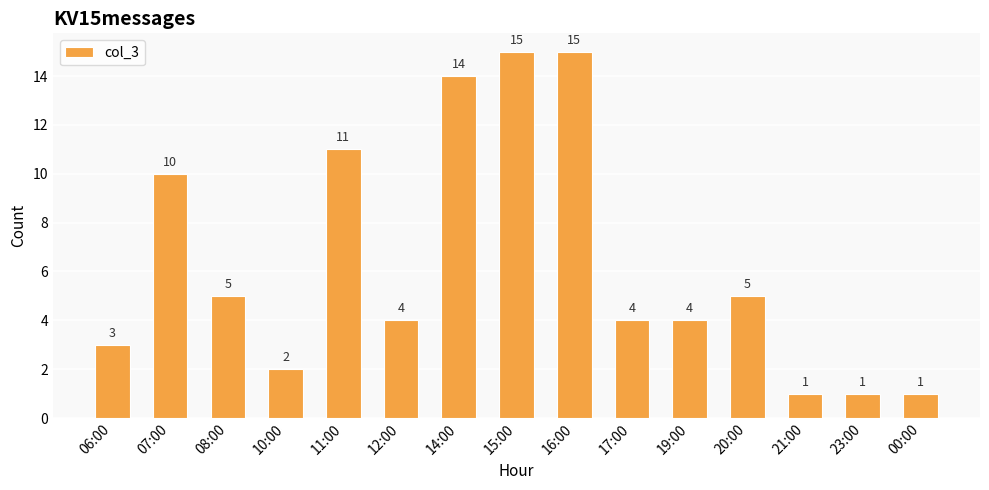

What is the maximum value shown in the chart?

15